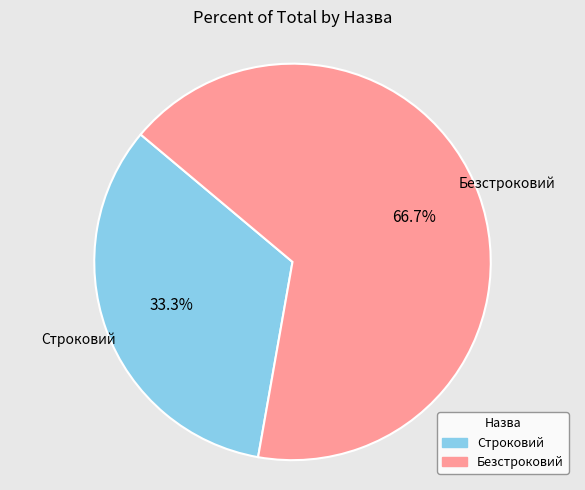

To the nearest percent, what portion does Безстроковий represent?

67%